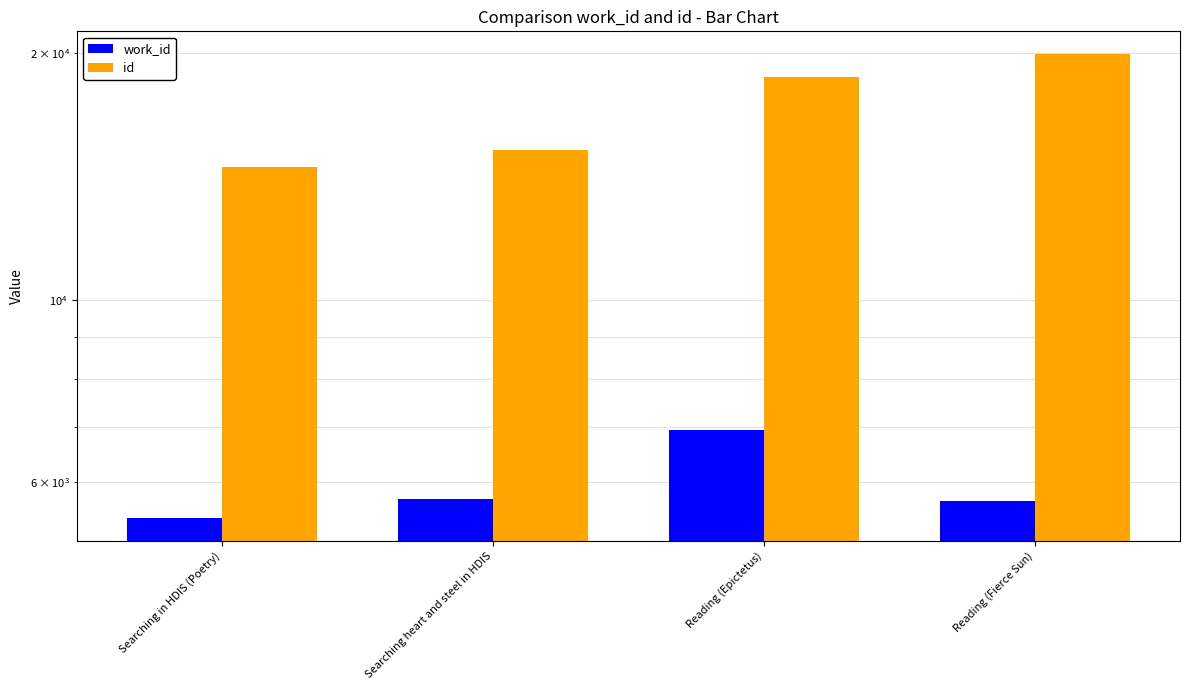

List the series in order of their peak value, lowest first.

work_id, id